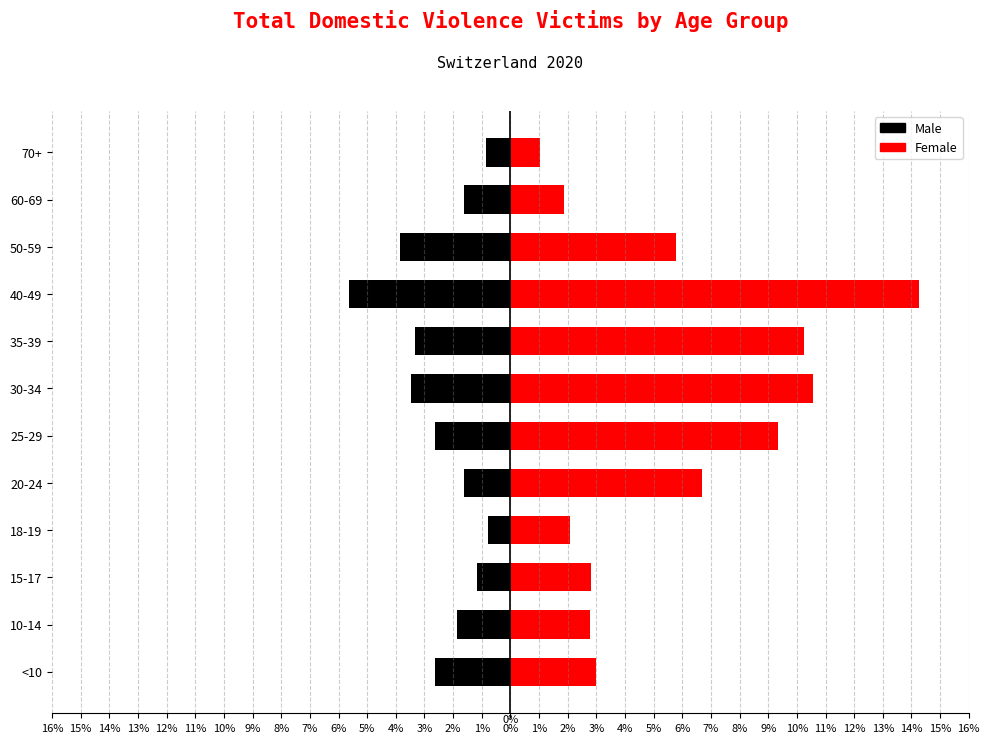

What position from the left is 10-14?

2